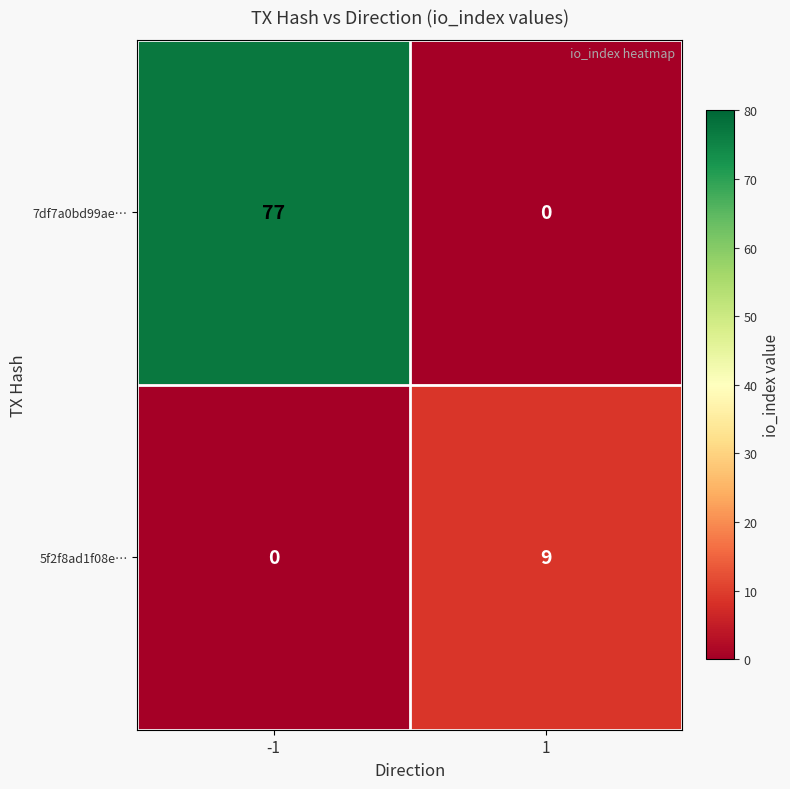

At how many categories does at least one series exceed 14?

1